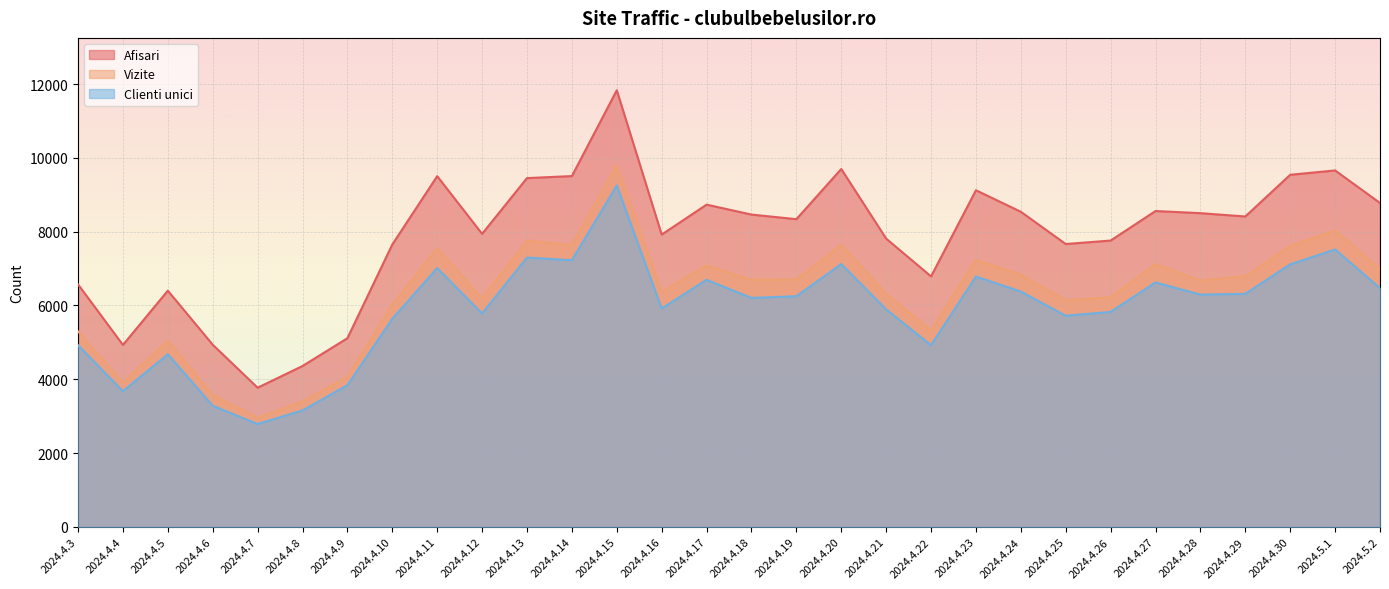

Where does the Vizite series first go above 6699?

2024.4.11